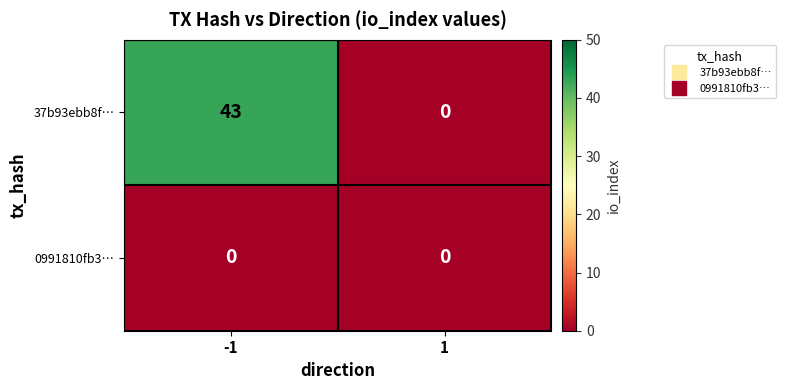

At -1, list the series in order from largest to smallest.

37b93ebb8f…, 0991810fb3…